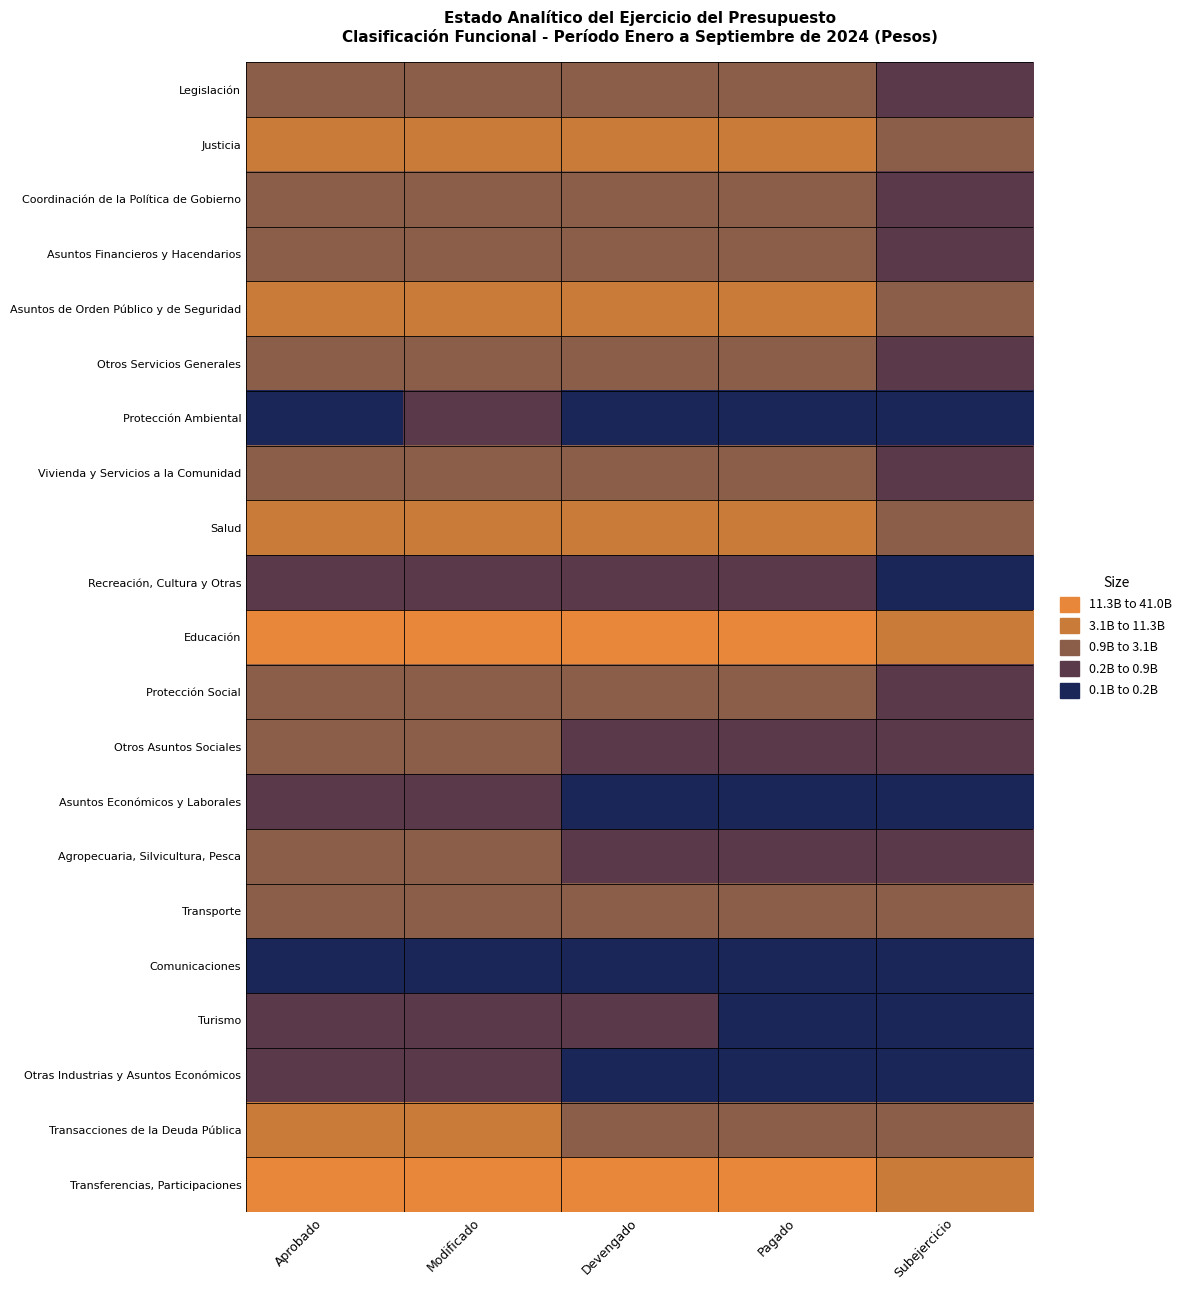

At which category is the sum across all series the highest?

Modificado